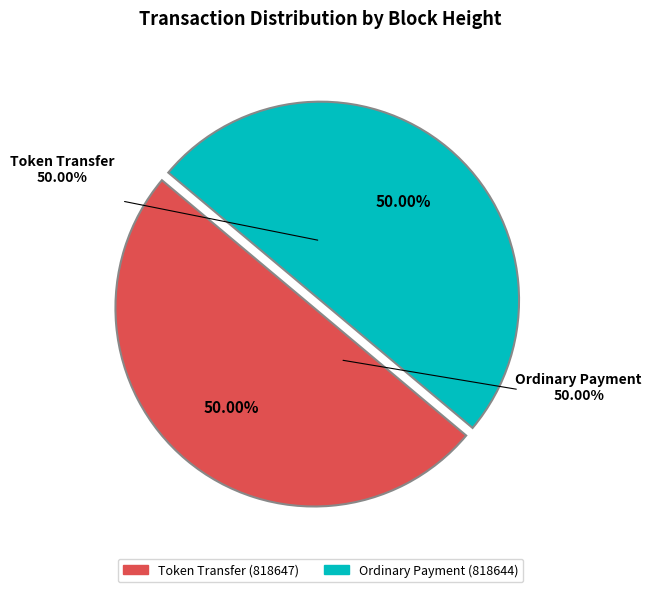

Is it true that 818647 is 59% of the pie?

False